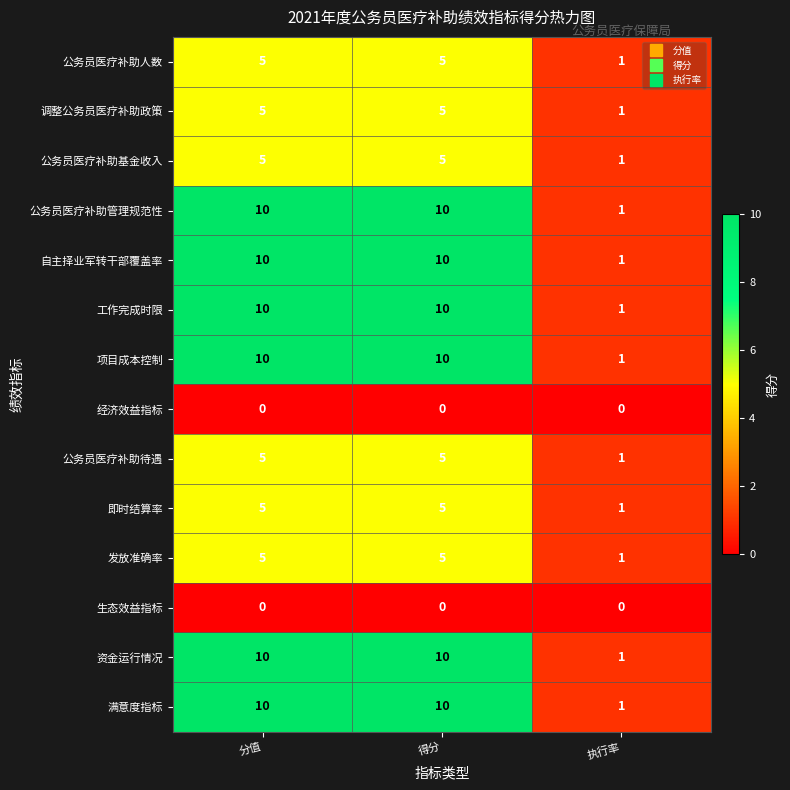

What is the sum of all 满意度指标 values?

21